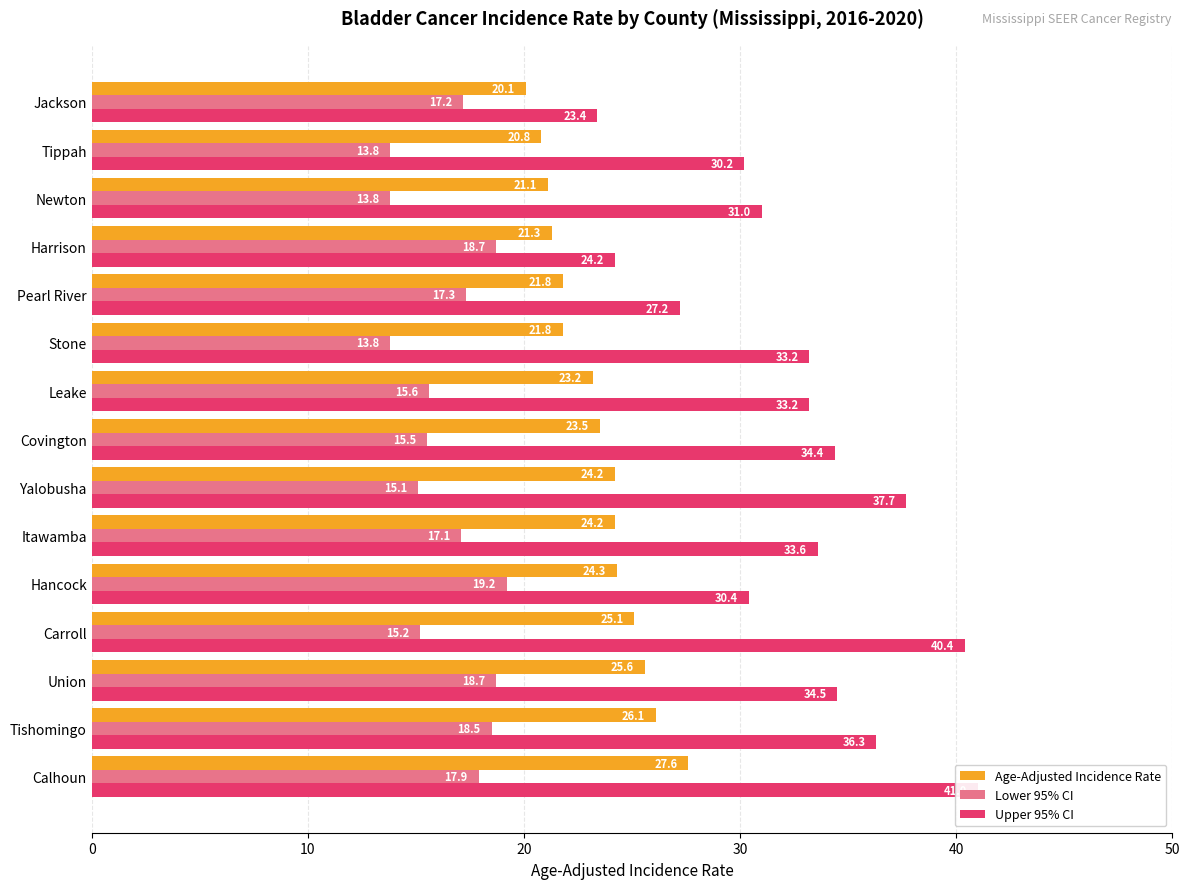

How many categories are shown in the chart?

15